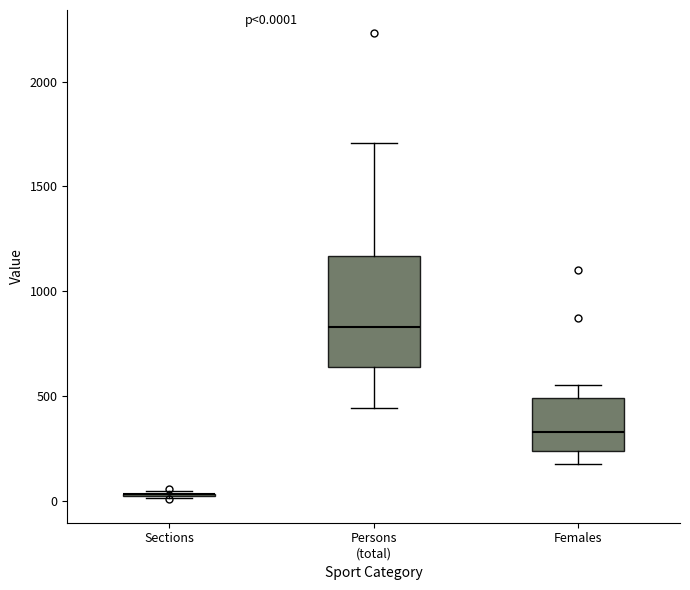

Which box is the tallest, from its lower edge to its upper edge?

Persons (total)